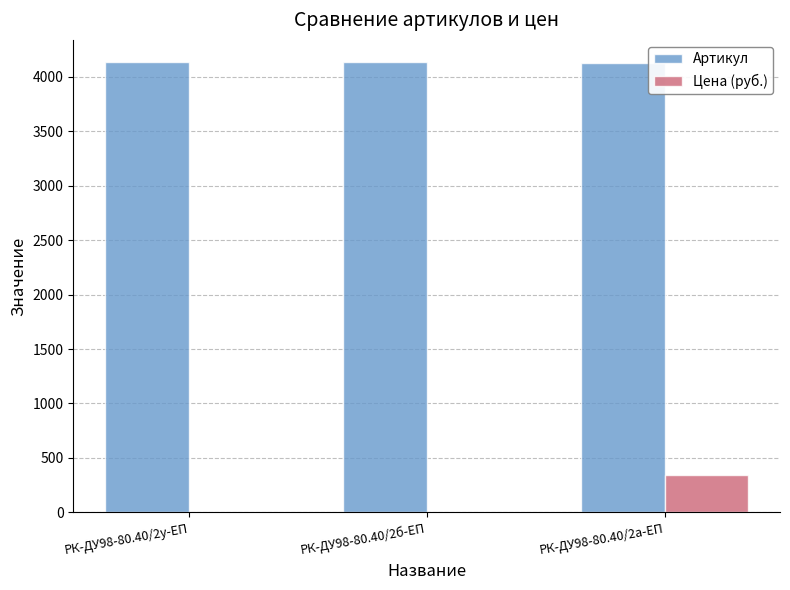

What is the greatest value displayed?

4133.0